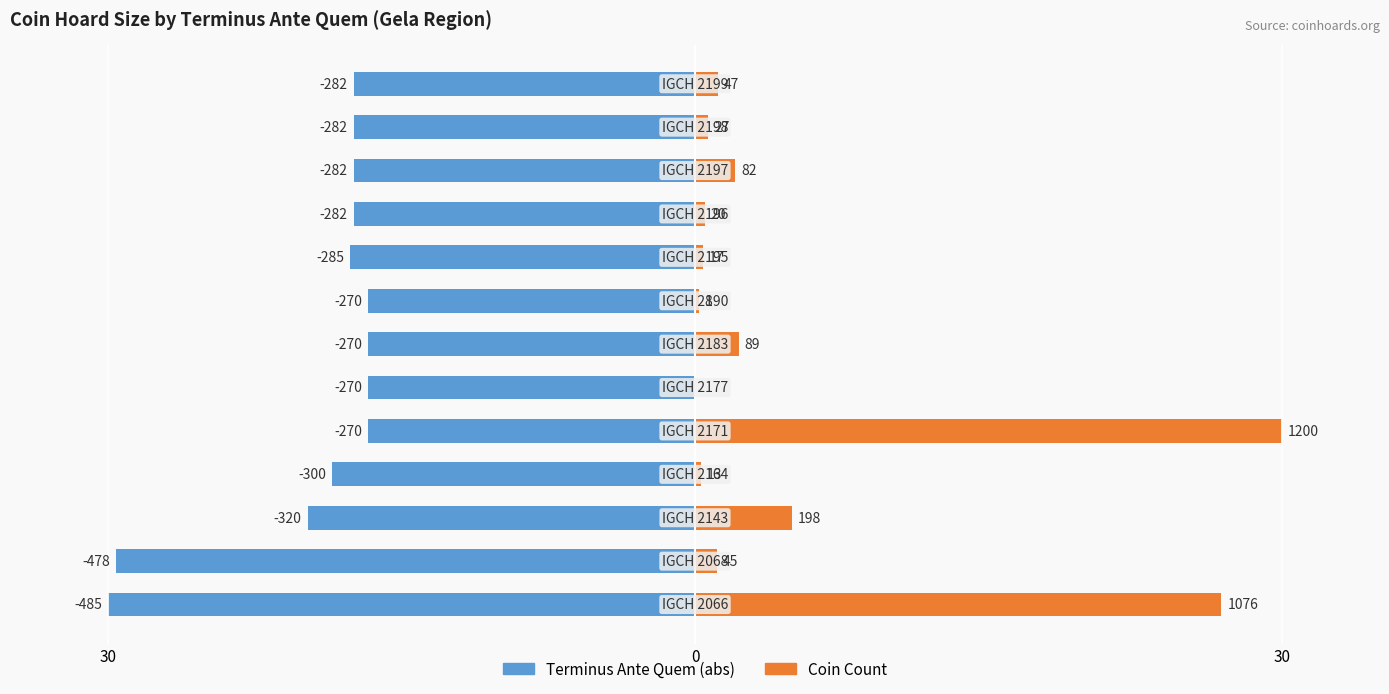

Which series has the widest spread of values?

Coin Count